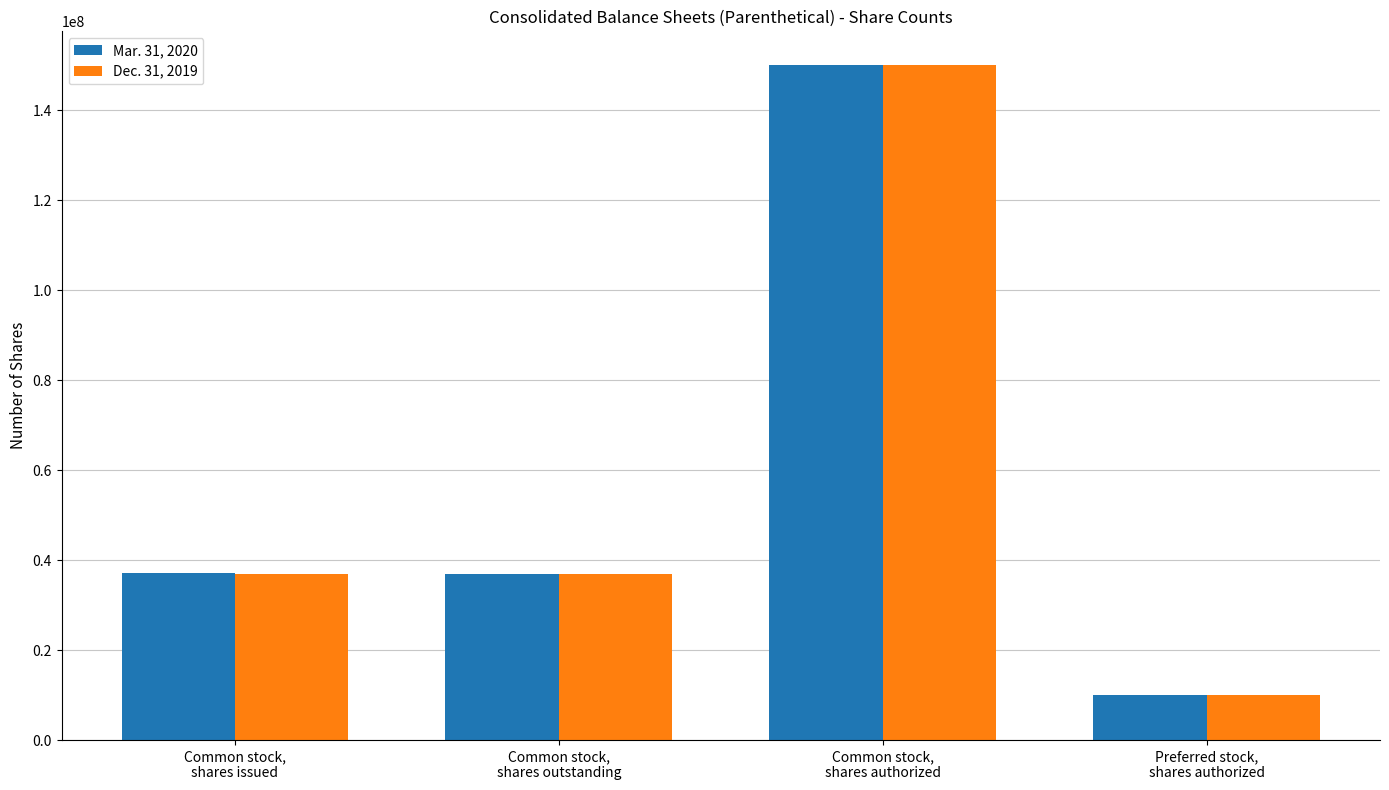

At how many categories does at least one series exceed 13823994?

3